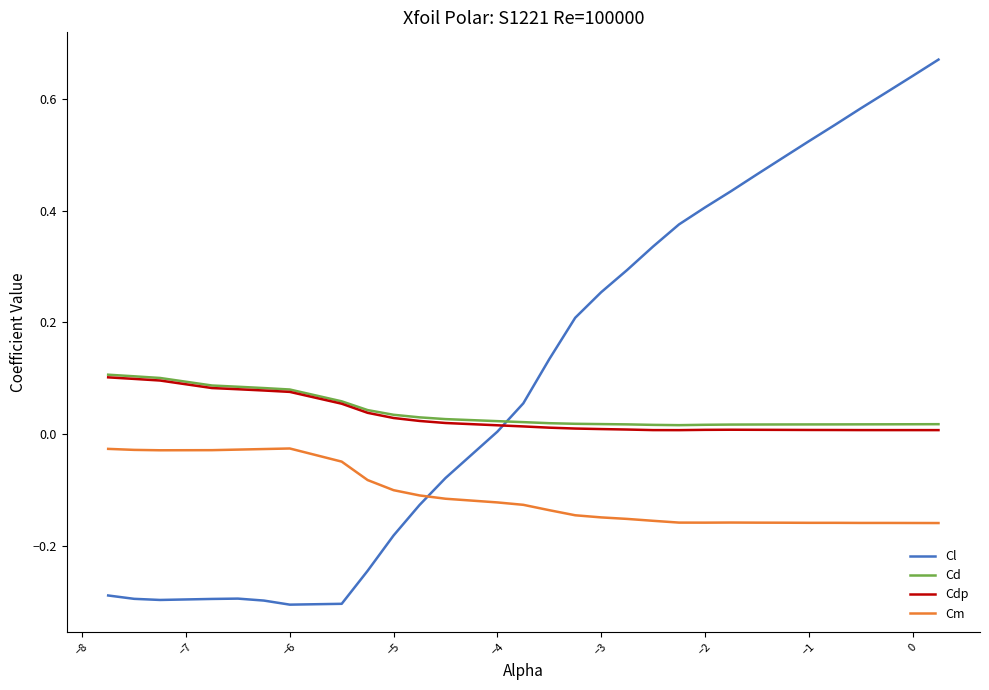

True or false: Cd and Cm intersect in this chart.

False